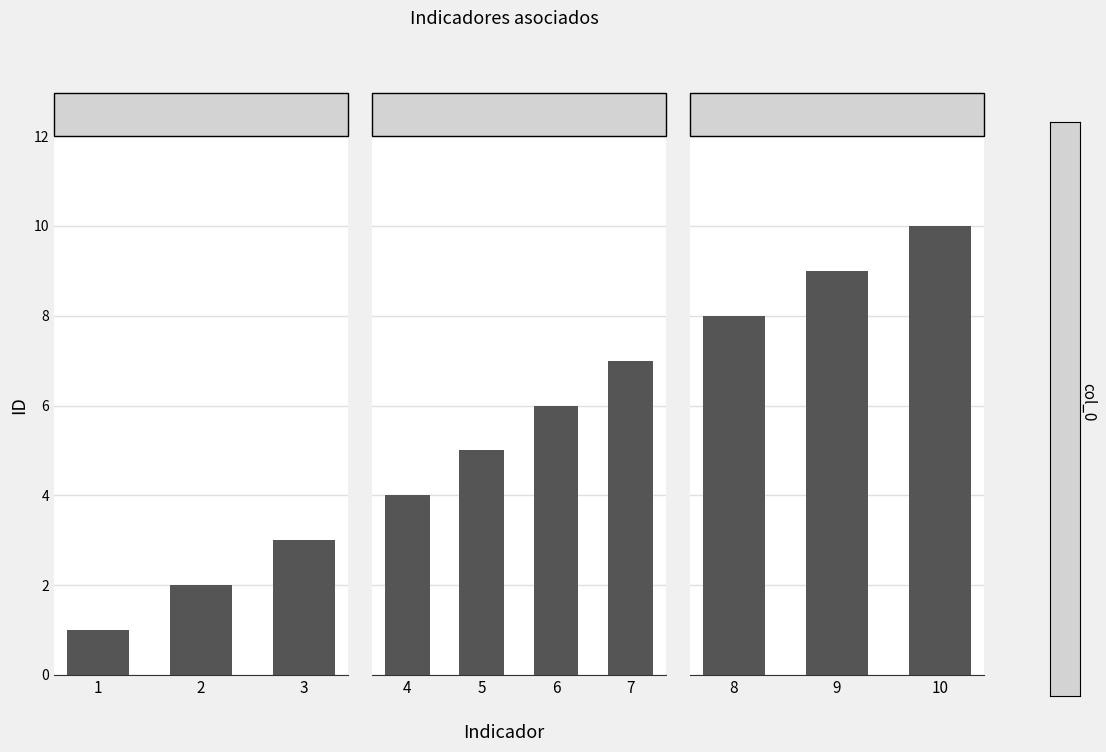

The value at Indicador 10 is 6. True or false?

False